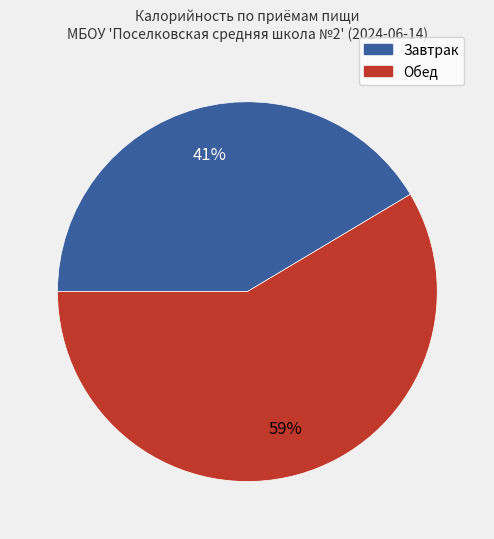

Count the number of slices in the pie.

2